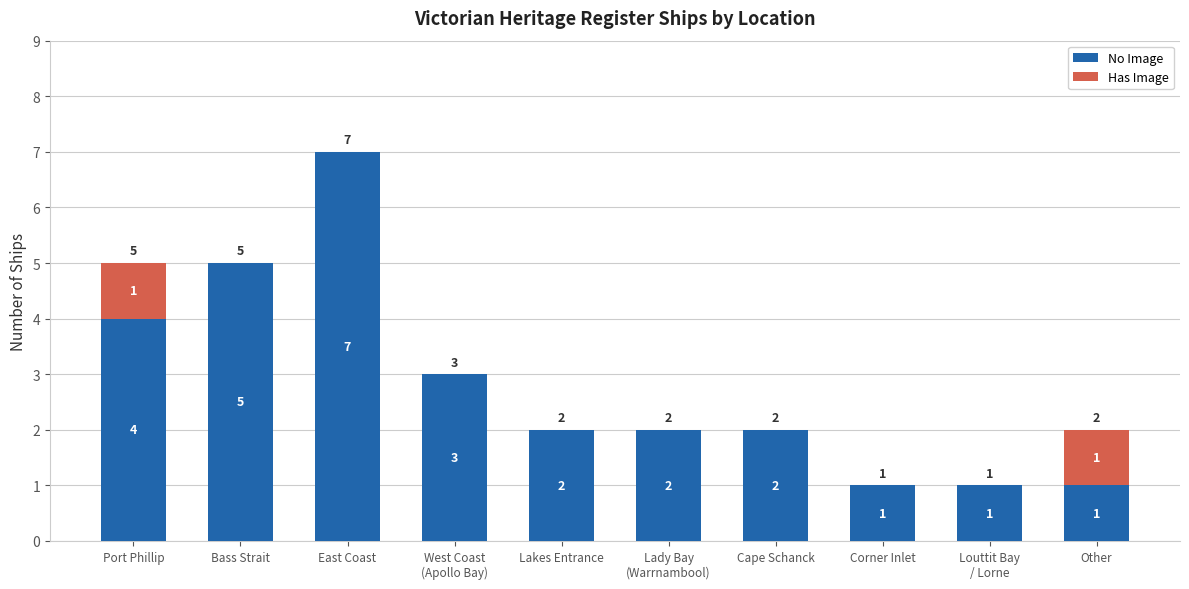

What is the maximum value for No Image?

7